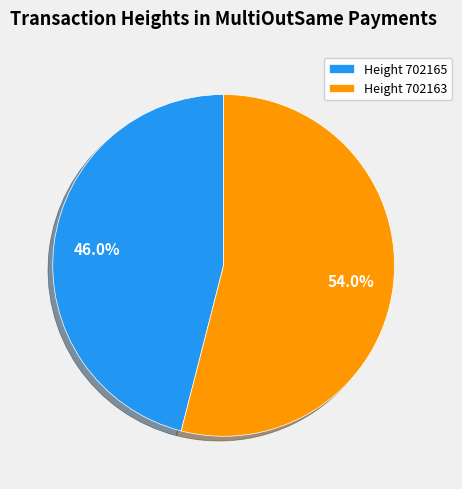

How much of the chart is everything except Height 702163?

46.0%